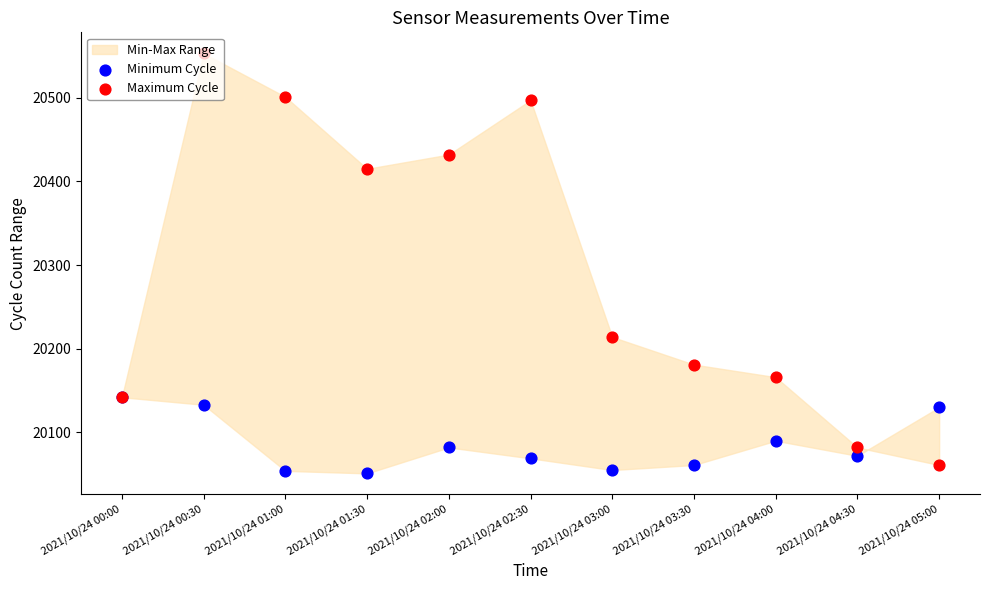

Which series has the largest Y range (max minus min)?

Maximum Cycle